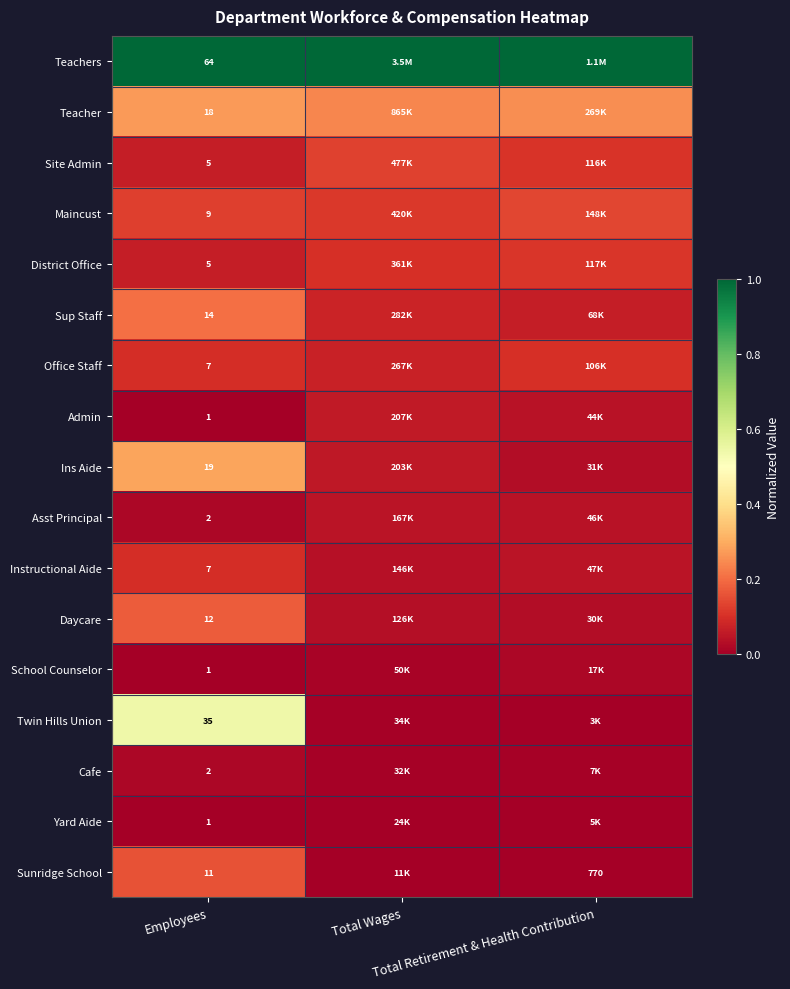

Is the value of Sup Staff at Employees greater than the value of Twin Hills Union at Total Retirement & Health Contribution?

Yes